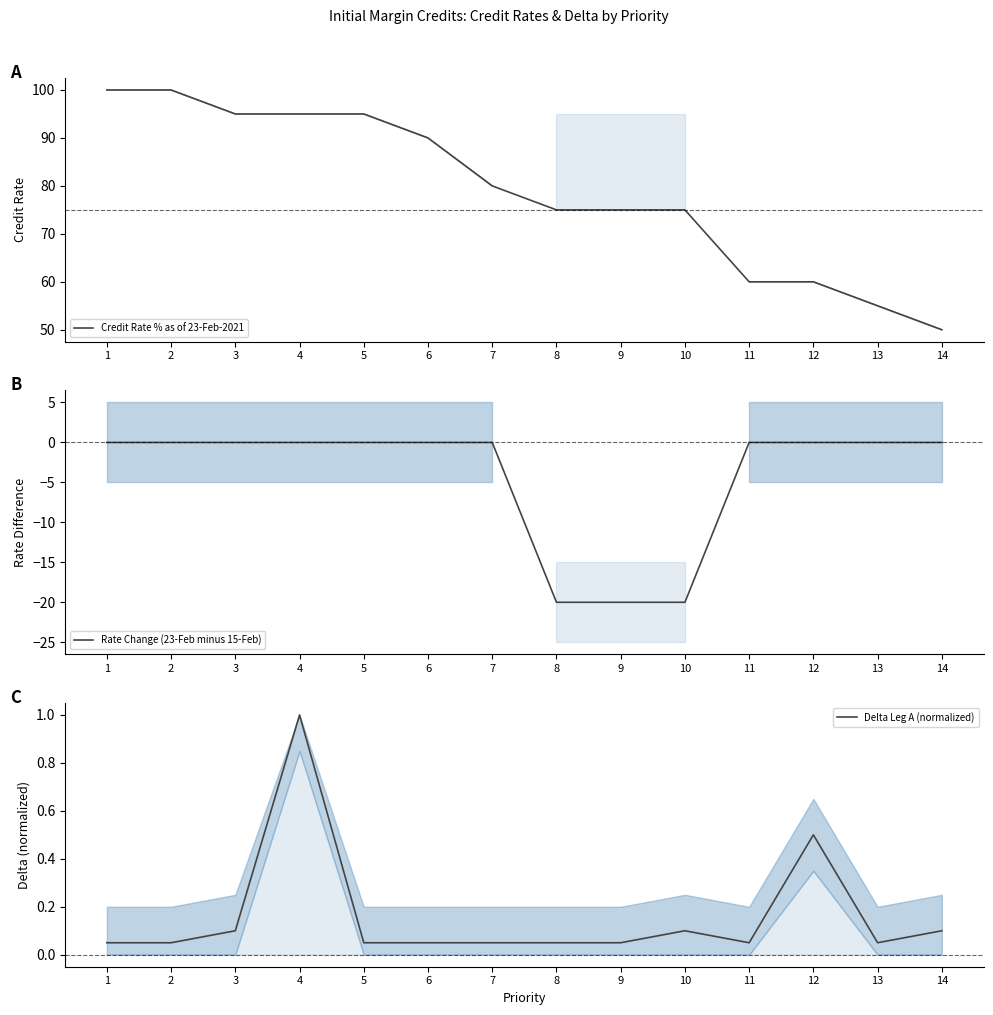

What is the difference between the second highest and second lowest values in the Credit Rate % as of 23-Feb-2021 series?

45.0